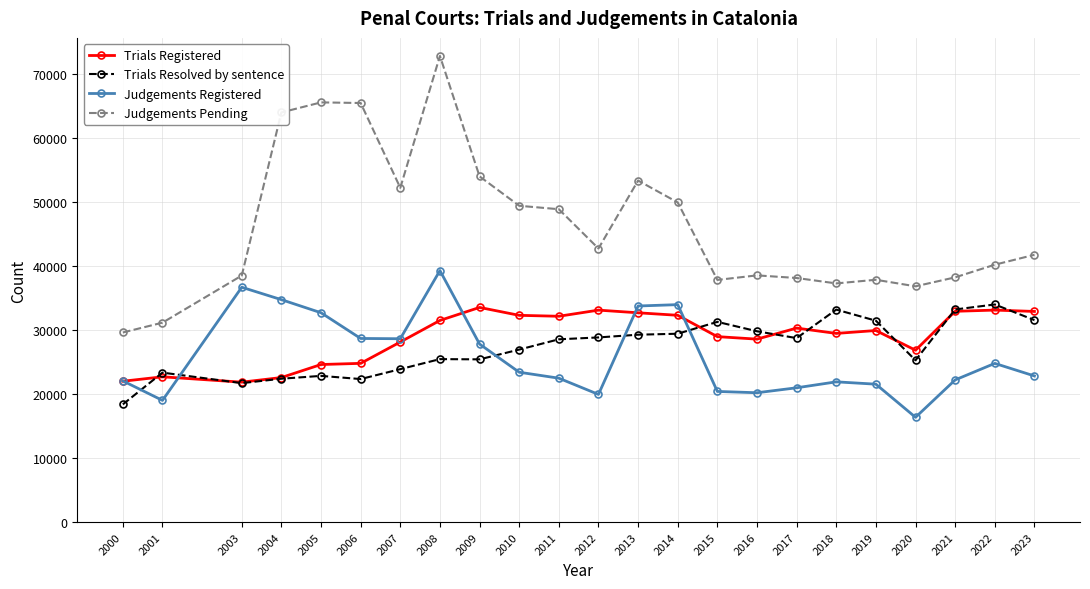

What is the total value across all series at 2020?

105288